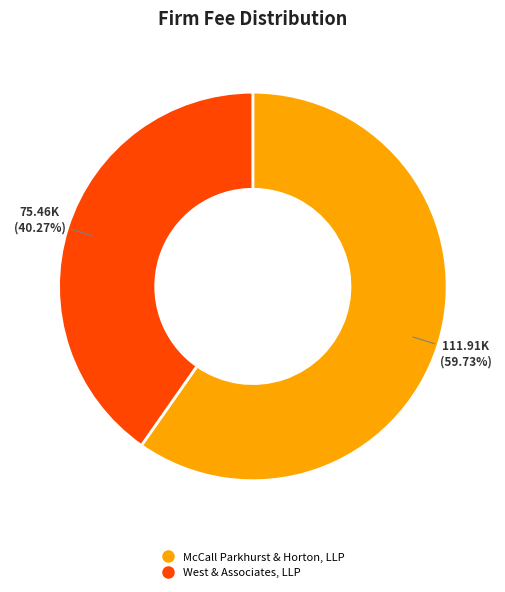

How many slices are in this pie chart?

2